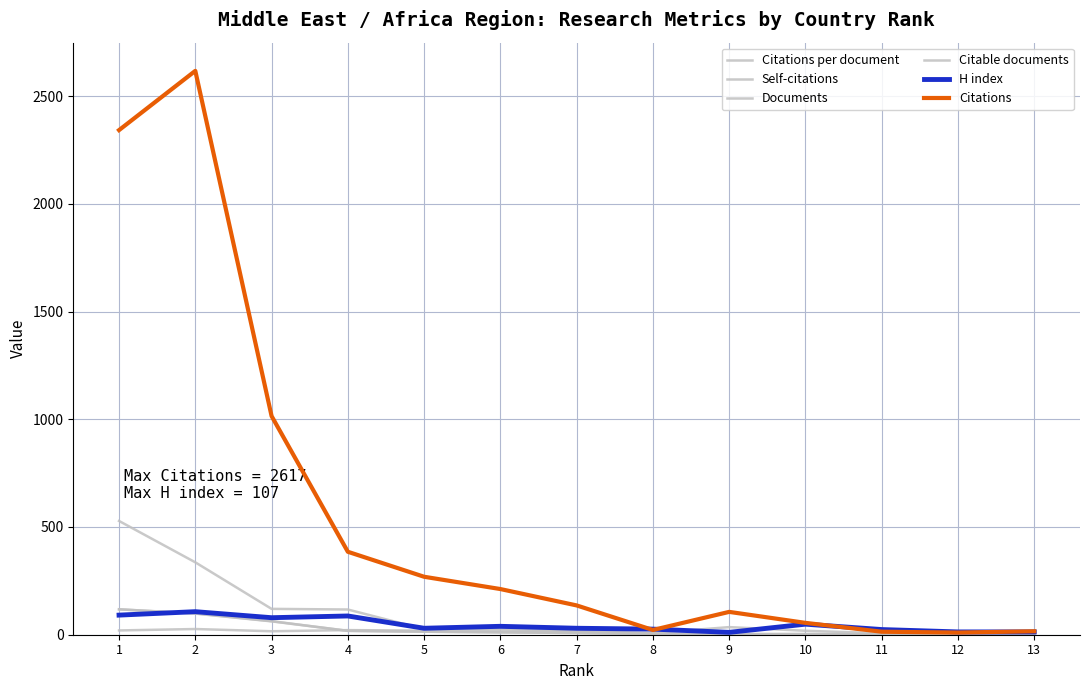

Which series has the largest total across all categories?

Citations